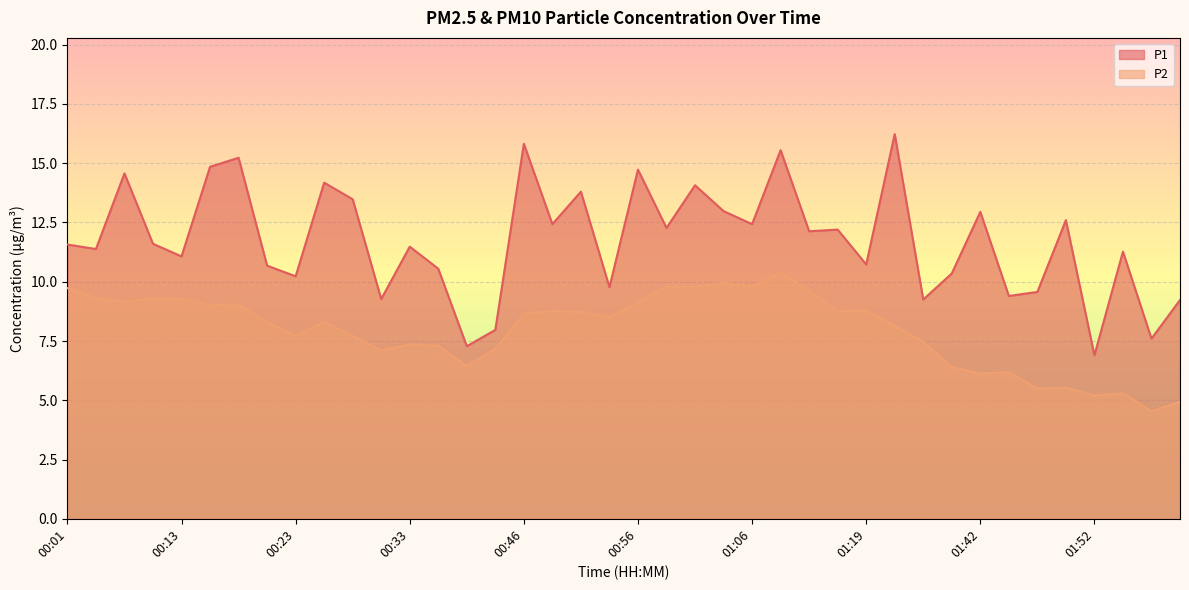

At which category is the sum across all series the highest?

01:11